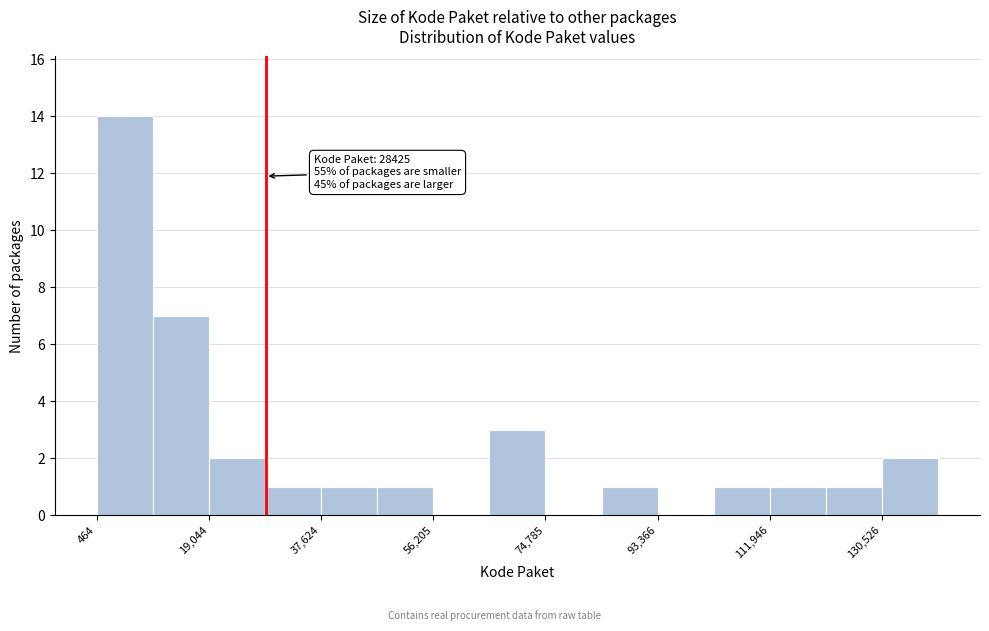

Which range on the x-axis has the tallest bar?

0 to 10000